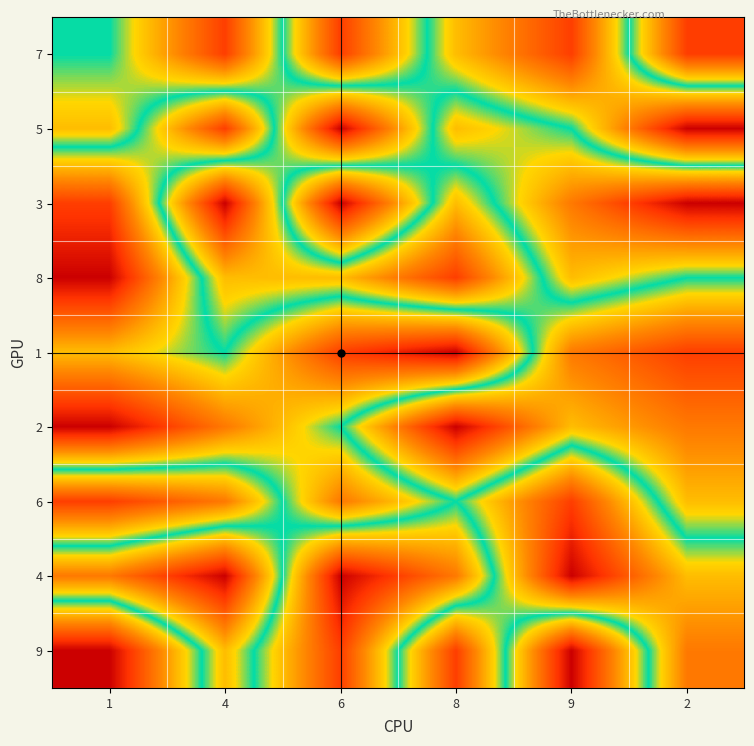

Reading left to right, what are all the values shown in this chart?

7: 1=5	4=2	6=8	8=4	9=2	2=8
5: 1=4	4=8	6=1	8=6	9=5	2=1
3: 1=8	4=1	6=9	8=4	9=7	2=9
8: 1=9	4=4	6=4	8=2	9=6	2=5
1: 1=6	4=5	6=8	8=9	9=3	2=2
2: 1=9	4=7	6=5	8=1	9=4	2=3
6: 1=2	4=3	6=7	8=5	9=8	2=4
4: 1=7	4=9	6=1	8=3	9=9	2=6
9: 1=1	4=6	6=2	8=8	9=1	2=7